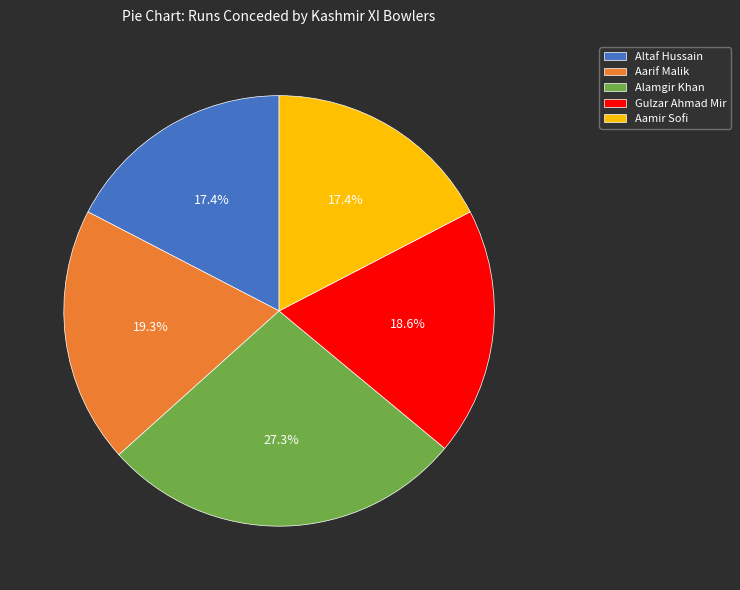

What portion of the pie excludes Aarif Malik?

80.7%